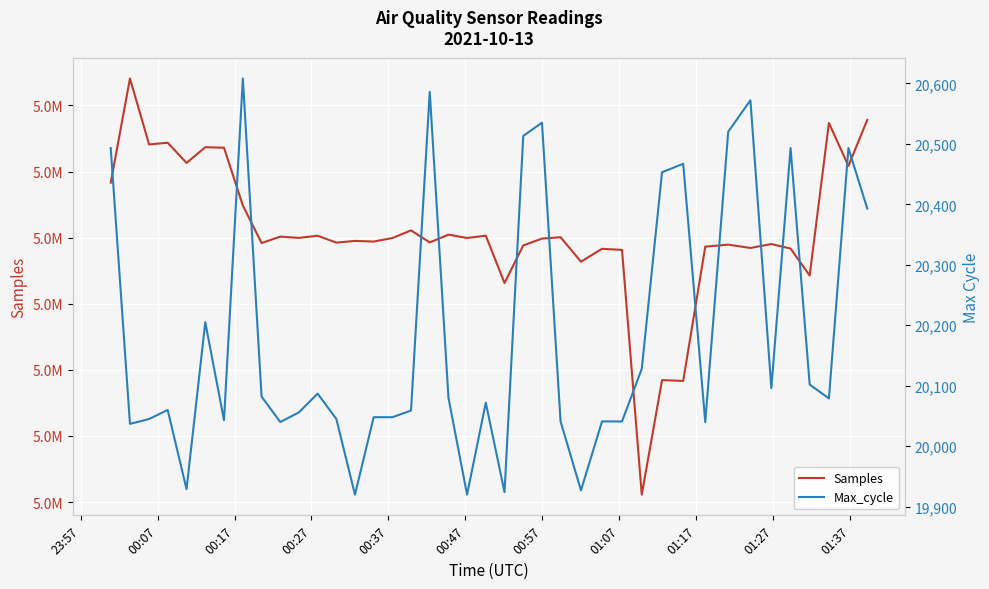

Which series has the largest range (max minus min)?

Samples